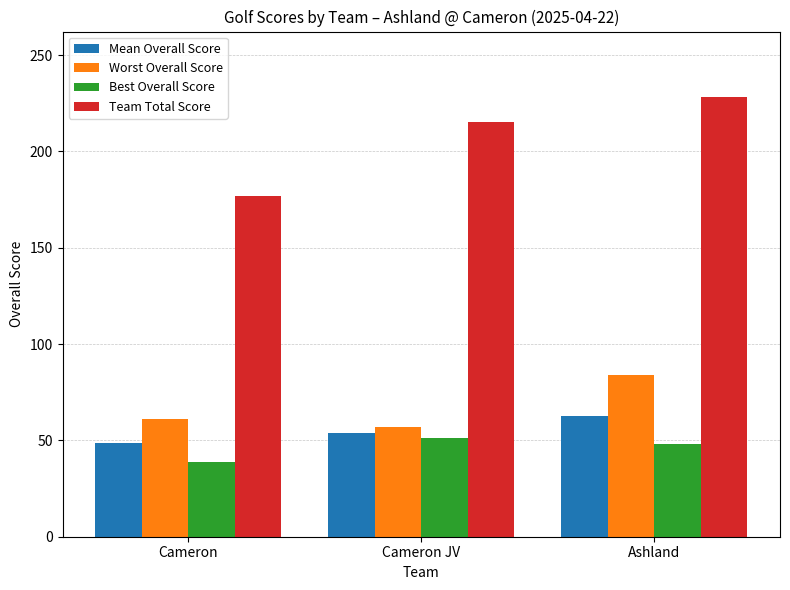

What is the label of the 3rd bar from the right?

Cameron